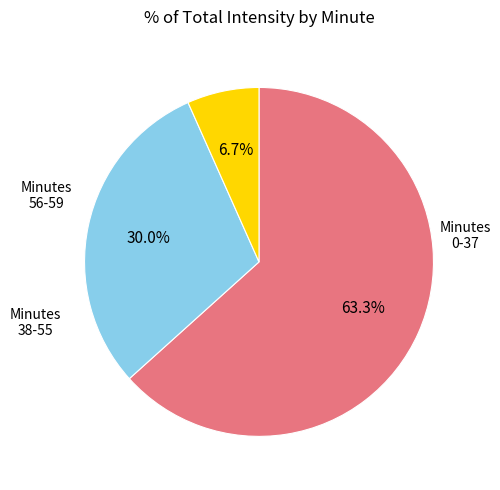

Is there a majority slice in this chart?

Yes